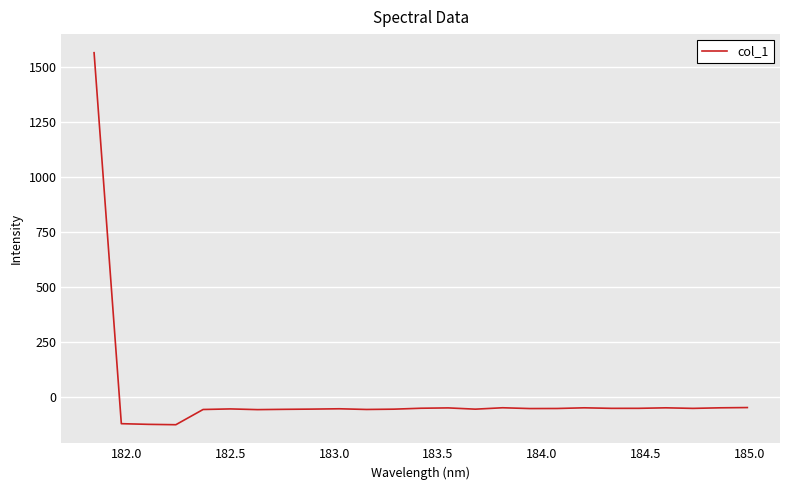

What is the smallest value displayed?

-124.6